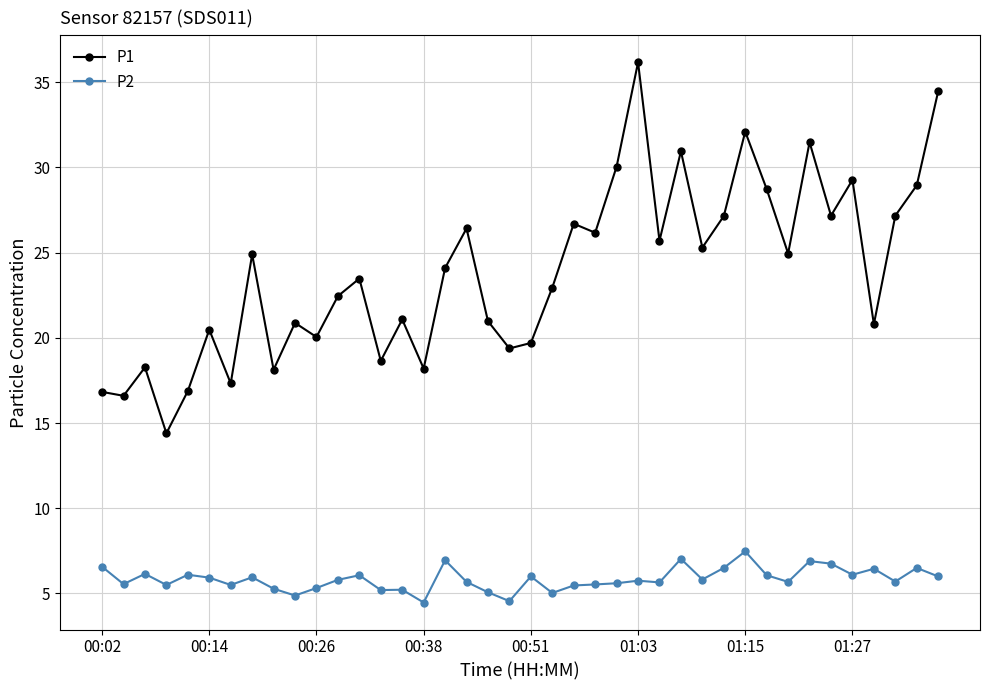

True or false: P1 and P2 intersect in this chart.

False